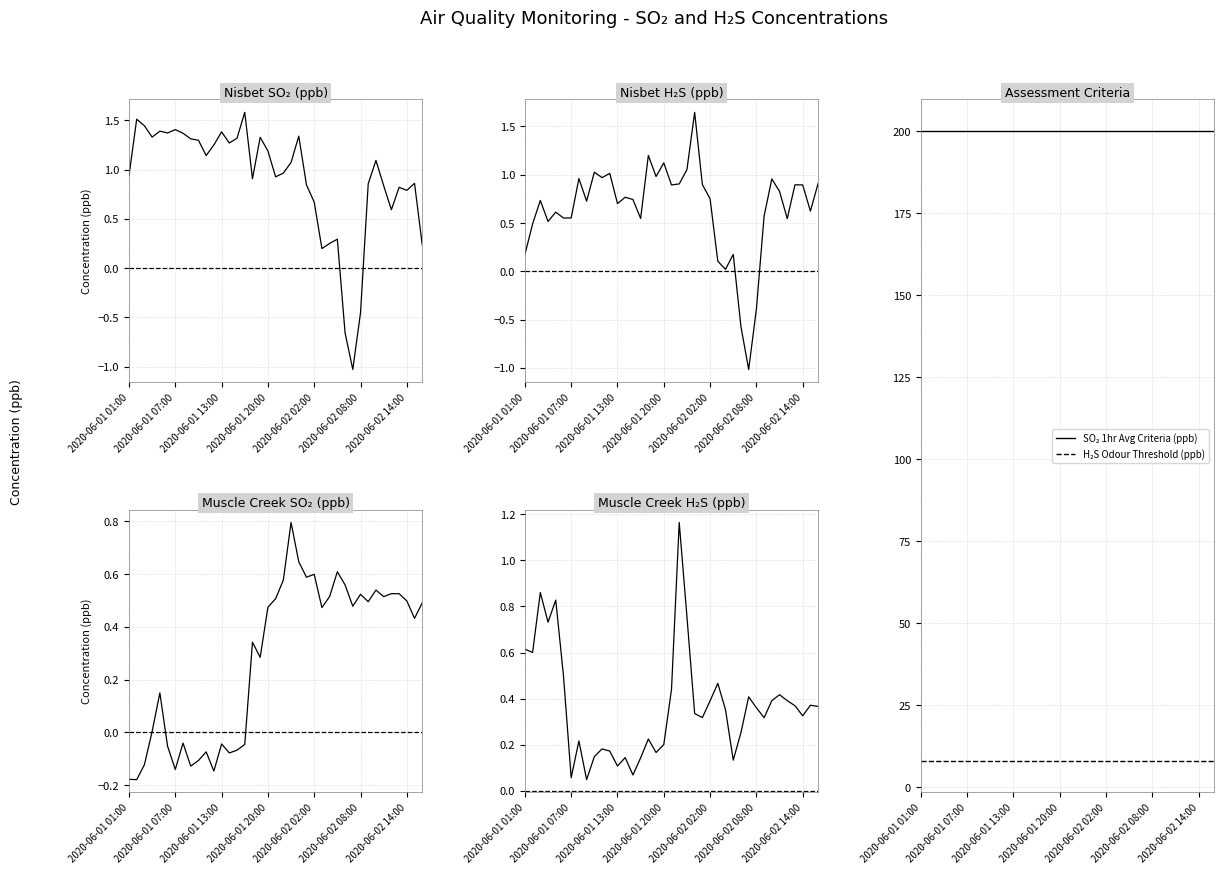

At how many categories does at least one series exceed 48?

39